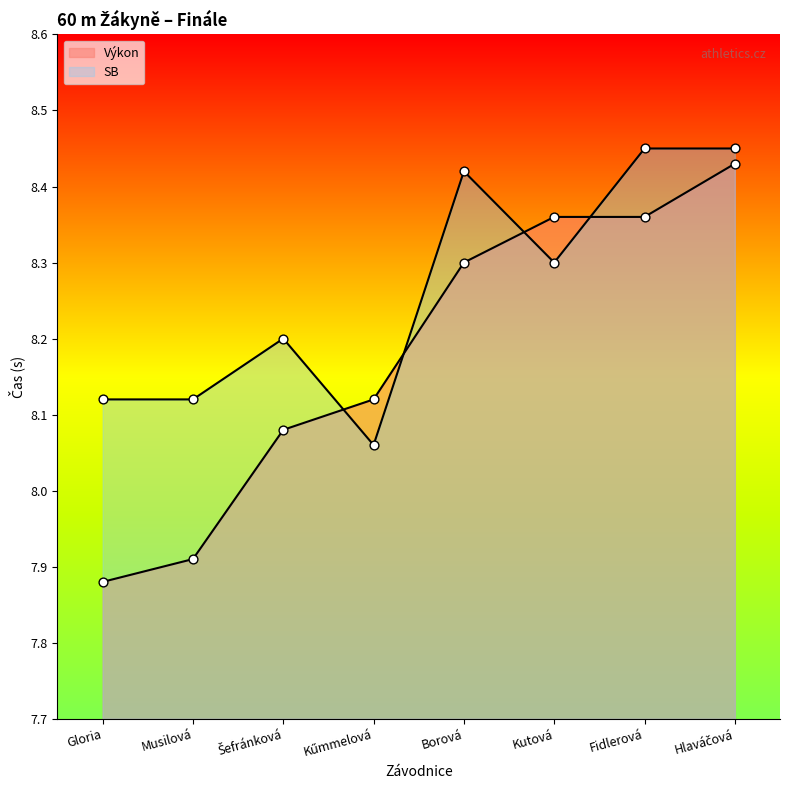

Which series has the largest total across all categories?

SB